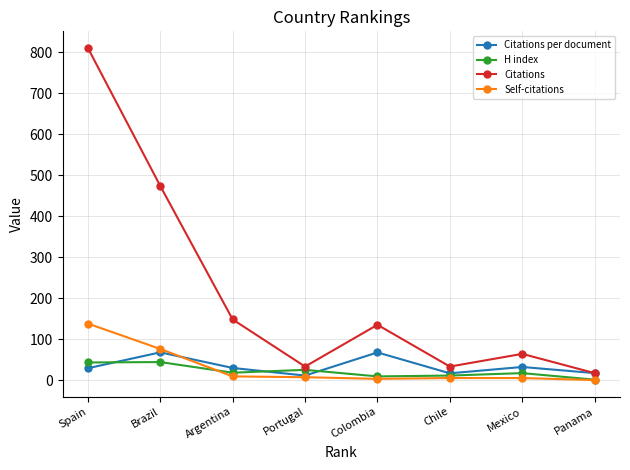

The Citations per document series shows 67.5 at Colombia. True or false?

True